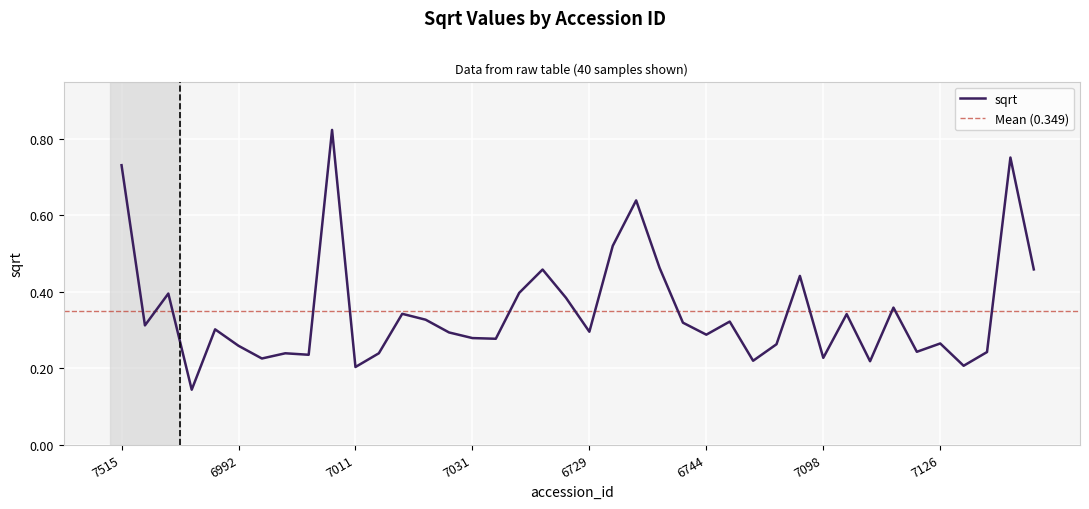

Where is the first local minimum?

7000